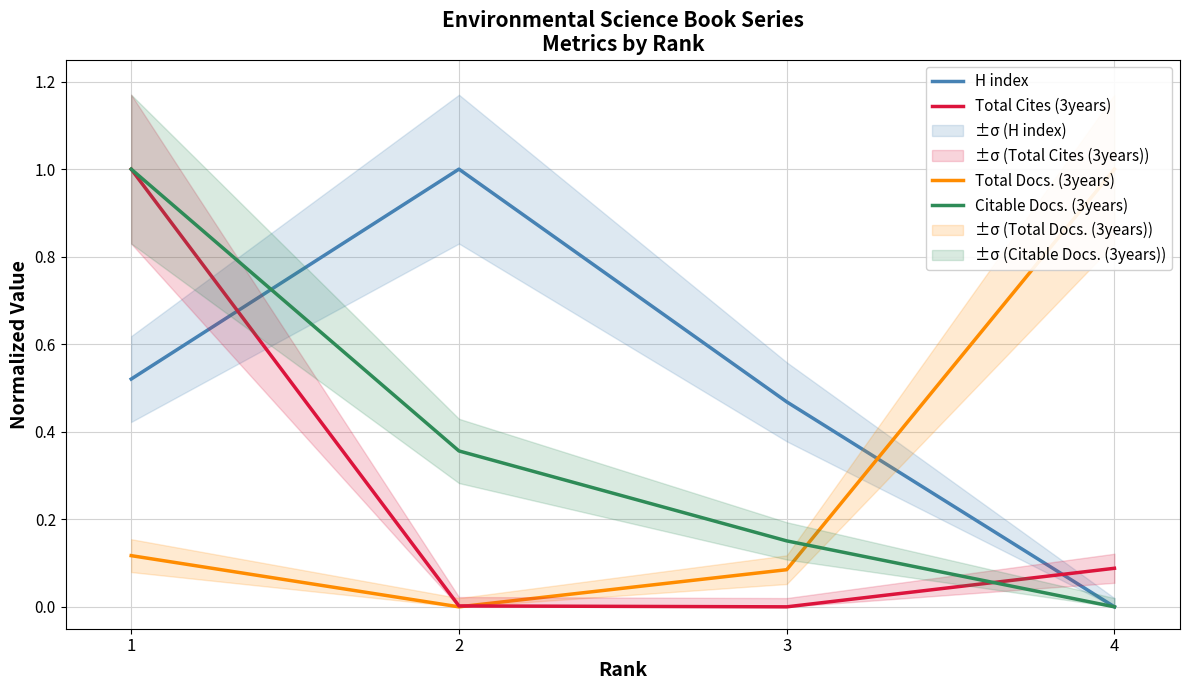

How many data points does each series have?

4